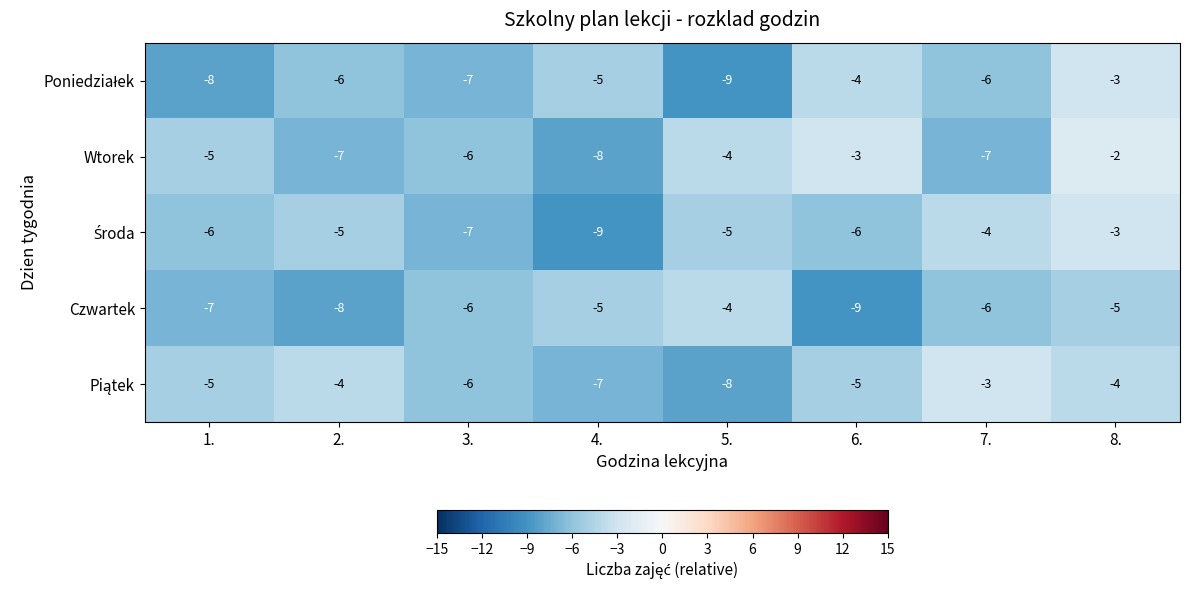

Count the number of categories in the chart.

8